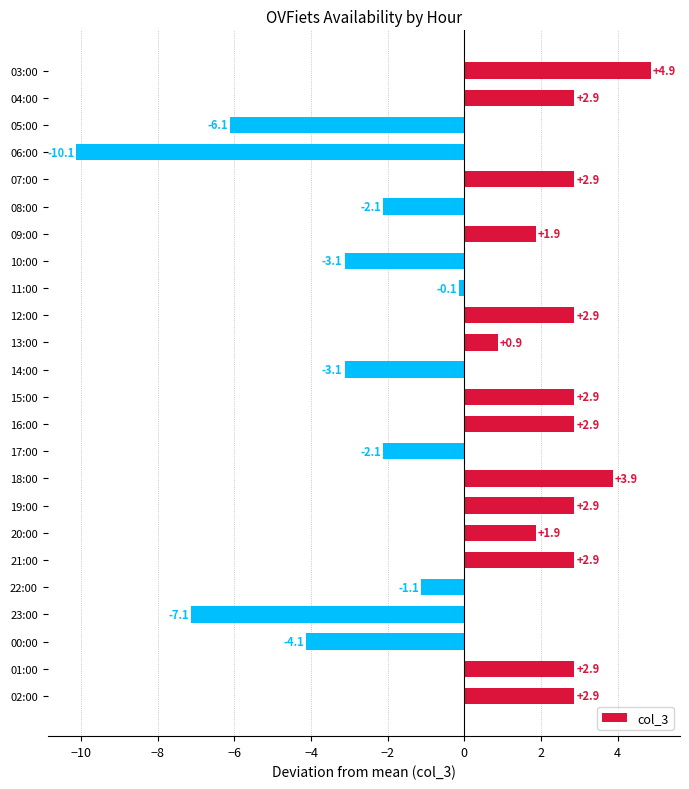

What is the change in value from 05:00 to 20:00?

+8.0